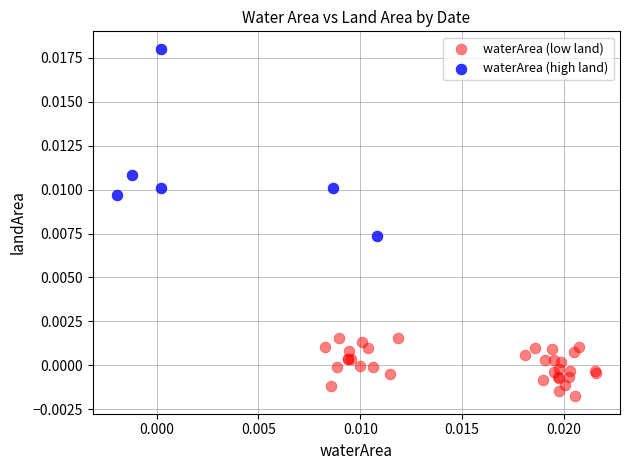

Which series contains the lowest Y value?

waterArea (low land)